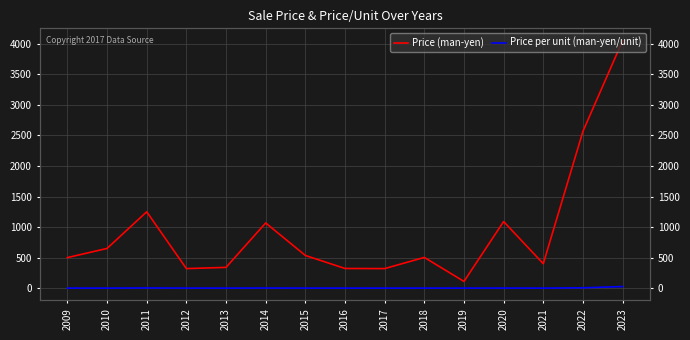

True or false: Price (man-yen) has more than 1 points higher than both neighbors.

True